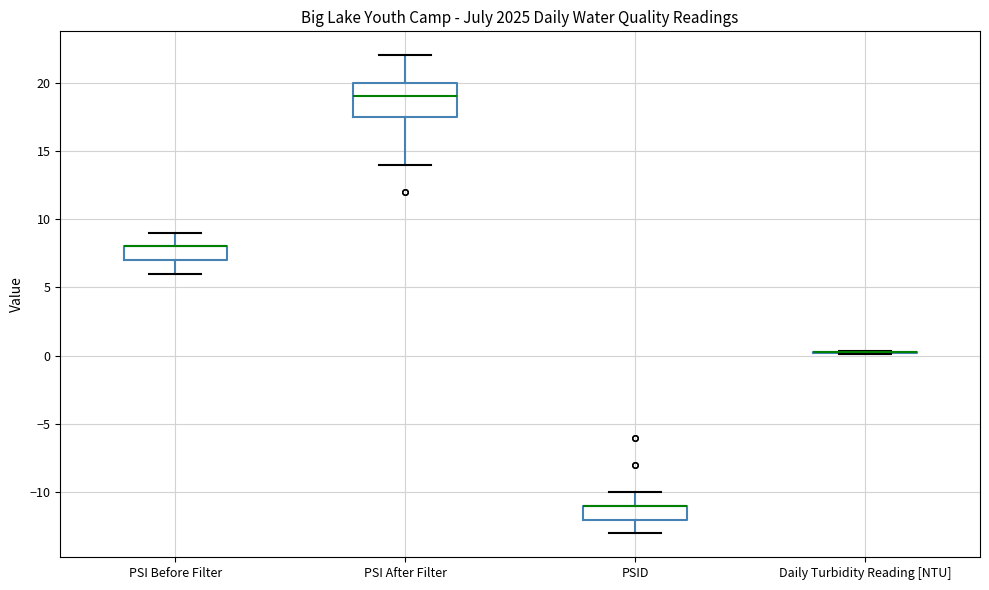

Reading left to right, read every box against the y-axis: the position of its median line, the range the box covers, and the ends of its whiskers. The values are not printed on the chart, so give them approximately, as read against the axis.

PSI Before Filter: median 8.0 (drawn on the box's upper edge), box 7.0 to 8.0, whiskers 6.0 to 9.0
PSI After Filter: median 19.0, box 17.5 to 20.0, whiskers 14.0 to 22.0
PSID: median -11.0 (drawn on the box's upper edge), box -12.0 to -11.0, whiskers -13.0 to -10.0
Daily Turbidity Reading [NTU]: box collapsed to a line at 0.5, whiskers 0.0 to 0.5